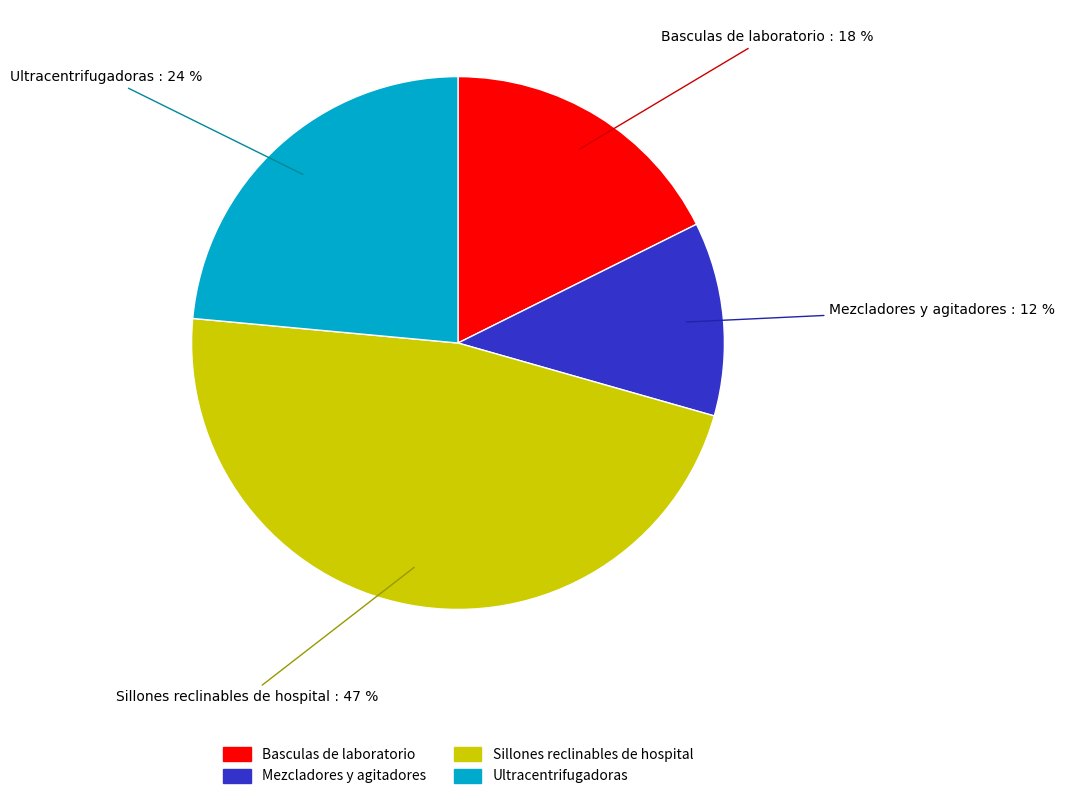

Is it true that Ultracentrifugadoras is 24% of the pie?

True